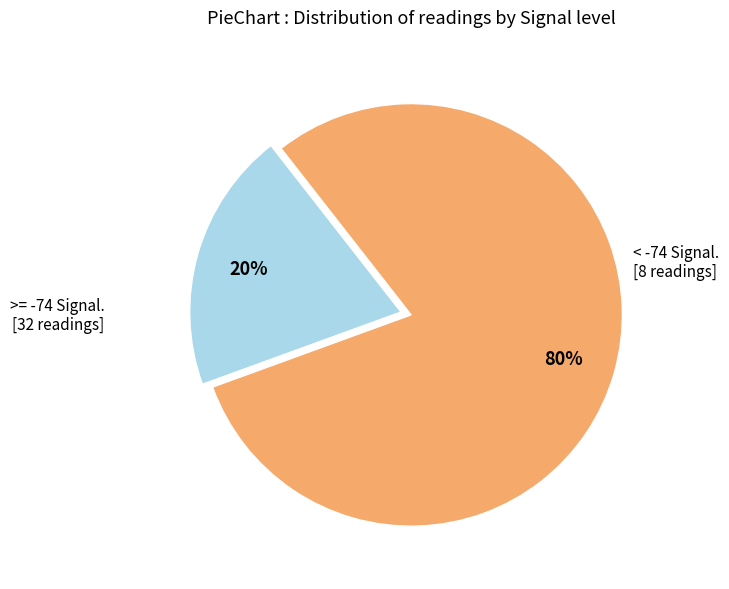

Count the number of slices in the pie.

2